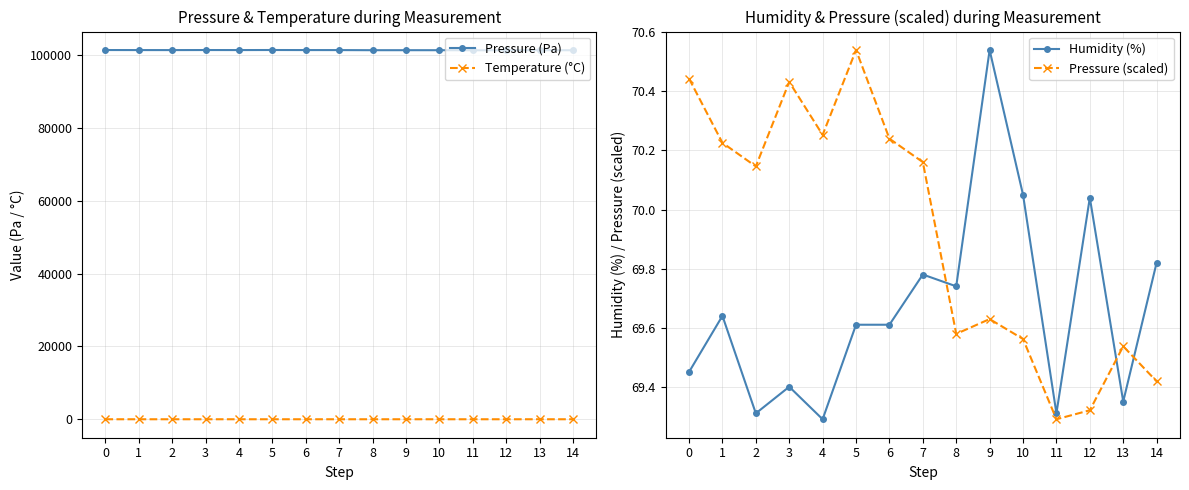

True or false: Humidity (%) and Pressure (scaled) cross at least once.

True